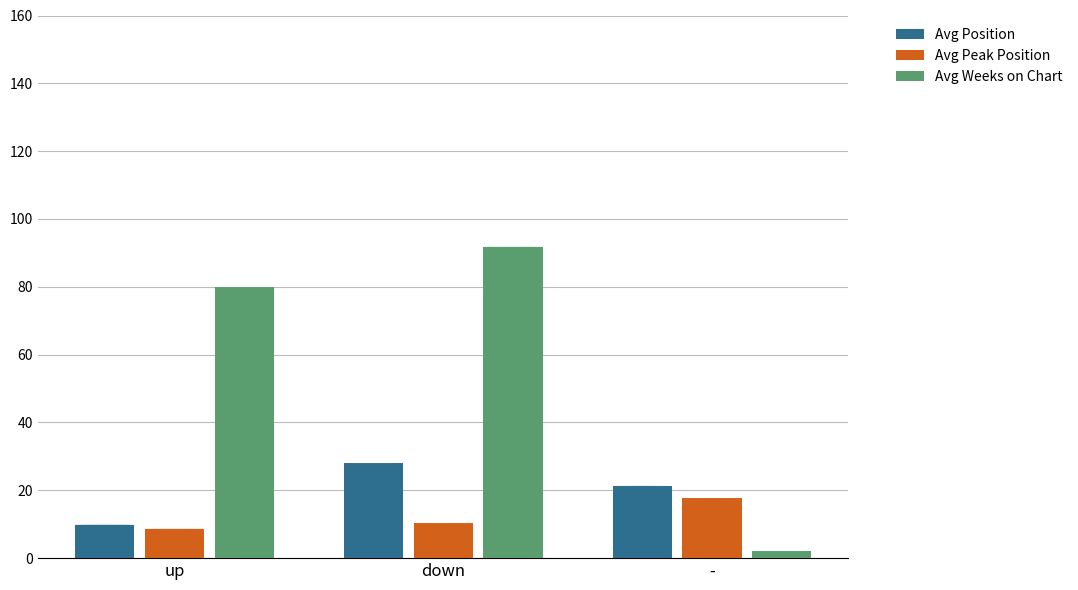

List the labels in order of Avg Peak Position value, largest first.

-, down, up